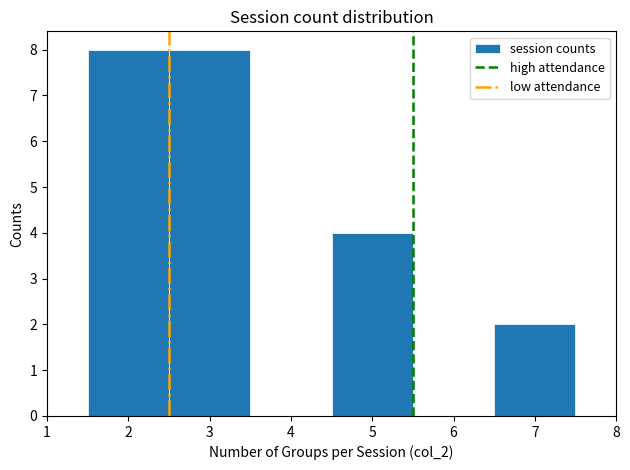

What is the height of the bar covering 1.5 to 2.5 on the x-axis? The values are not printed on the chart, so give them approximately, as read against the axis.

8